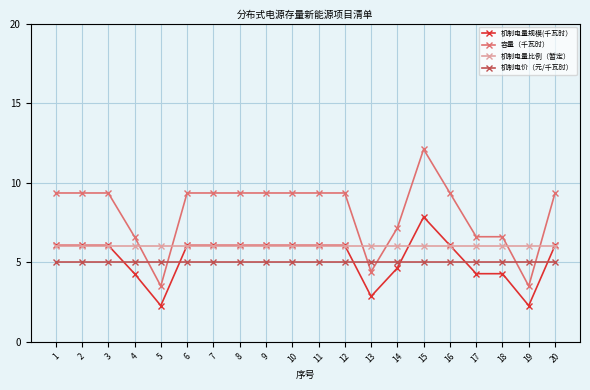

Rank the series at 13 from lowest to highest value.

机制电量规模(千瓦时）, 容量（千瓦时）, 机制电价（元/千瓦时）, 机制电量比例（暂定）